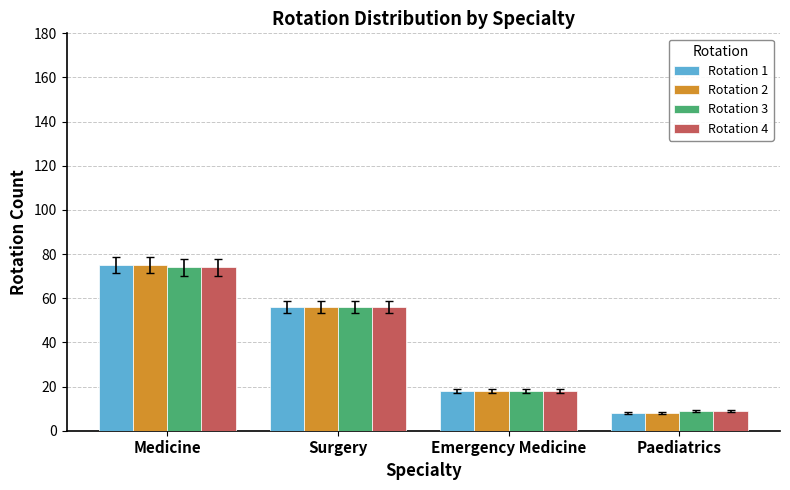

What is the label of the 2nd bar from the left?

Surgery